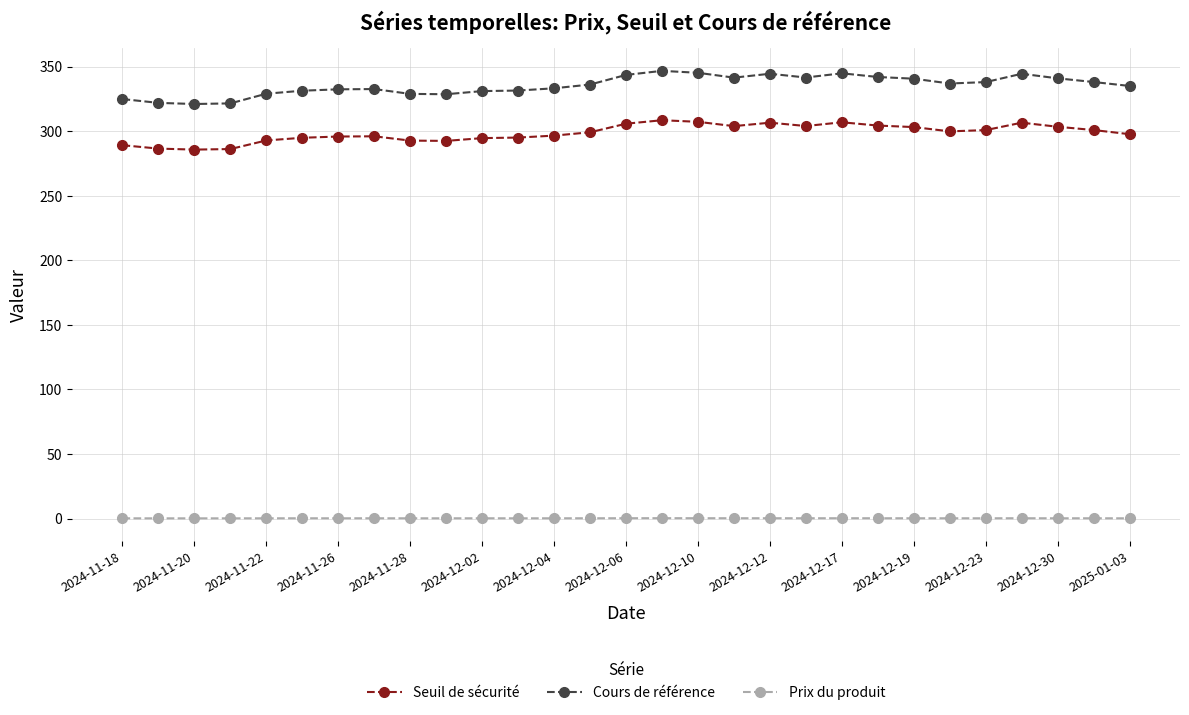

What is the difference between the maximum and minimum values in the Seuil de sécurité series?

22.8